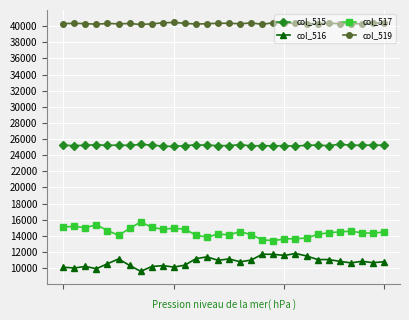

At how many categories does at least one series exceed 20790?

30